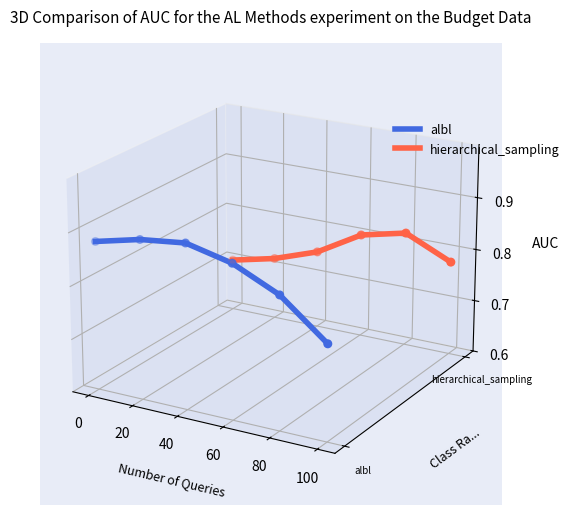

Is the value of hierarchical_sampling at −20 greater than the value of albl at 60?

Yes